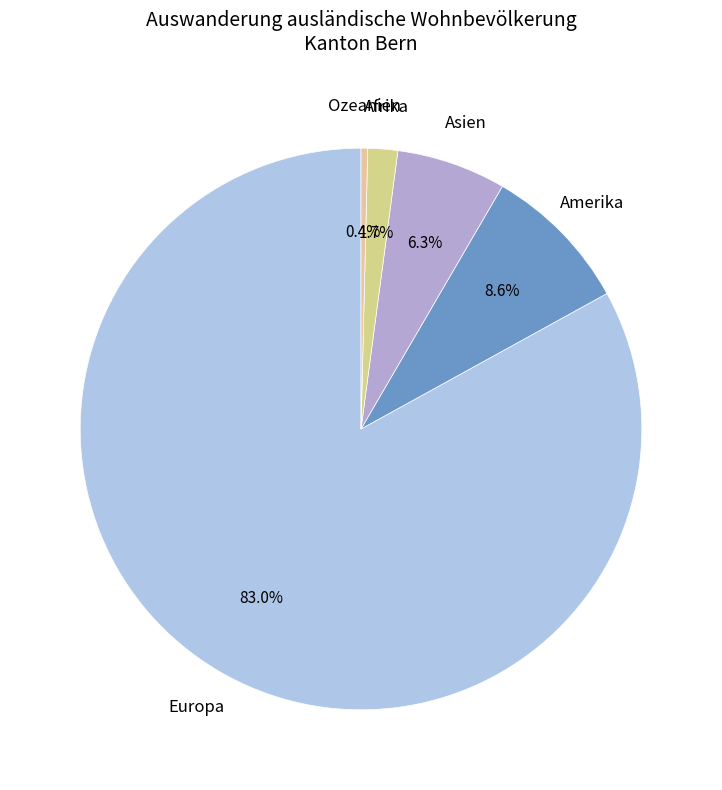

Which category has the biggest portion of the pie?

Europa